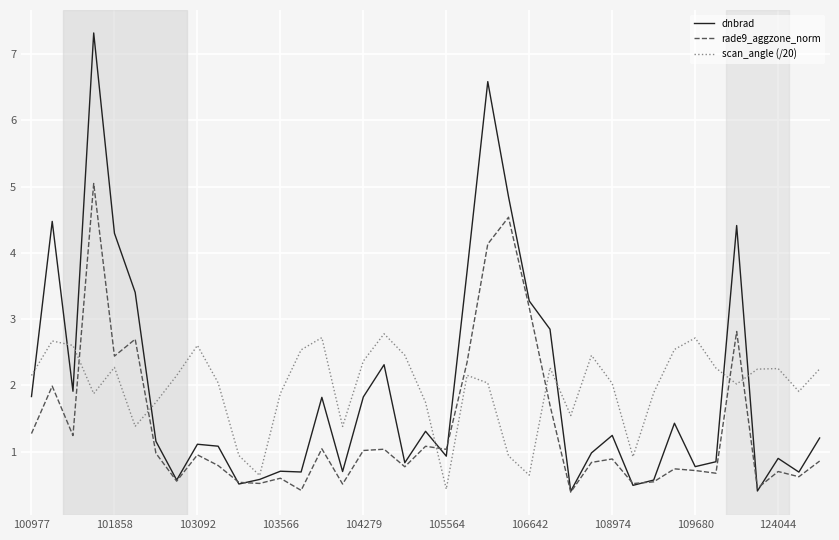

Does the chart display data point markers on the line(s)?

No